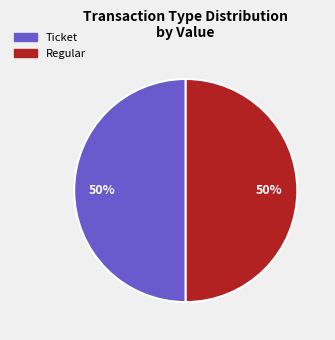

To the nearest percent, what is the average slice percentage?

50%